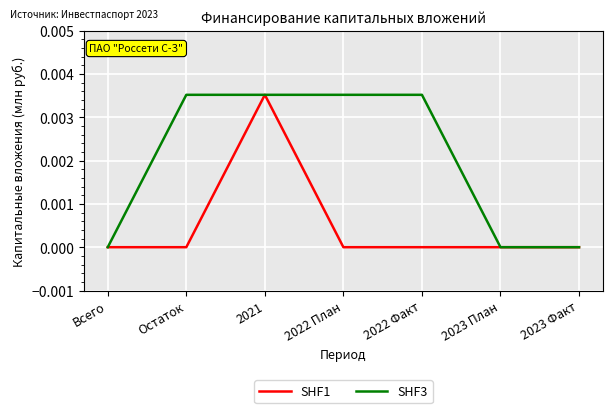

True or false: SHF3 has a value of 0.0 at Всего.

True